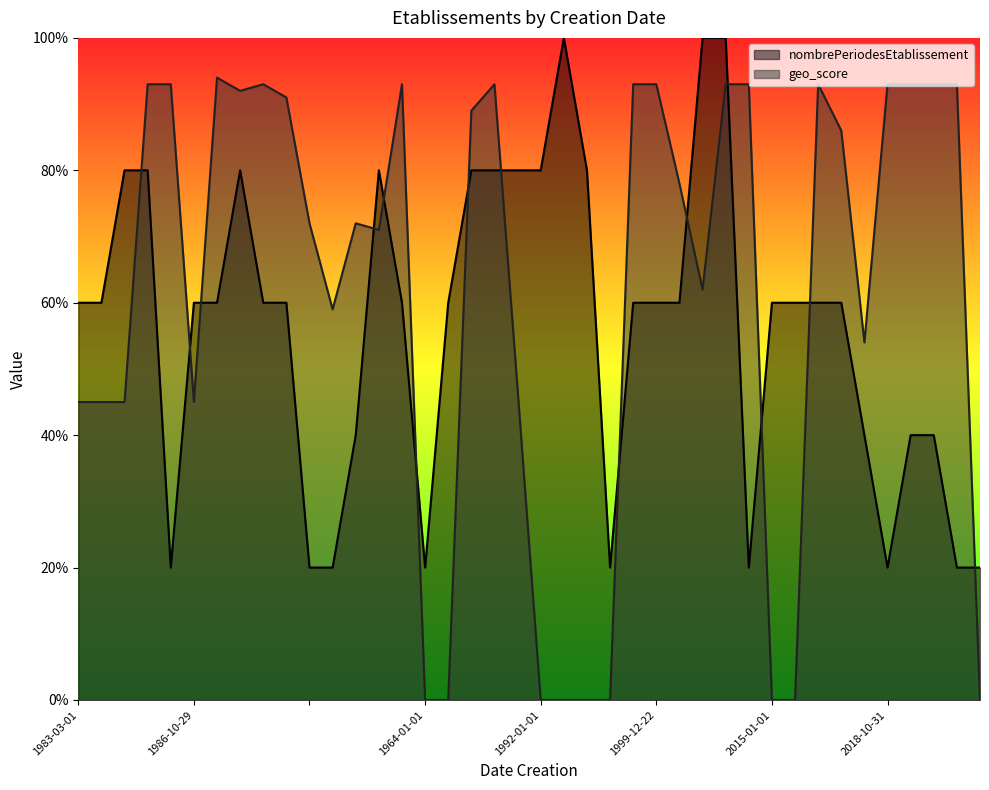

True or false: nombrePeriodesEtablissement has a value of 31 at 1995-06-19.

False